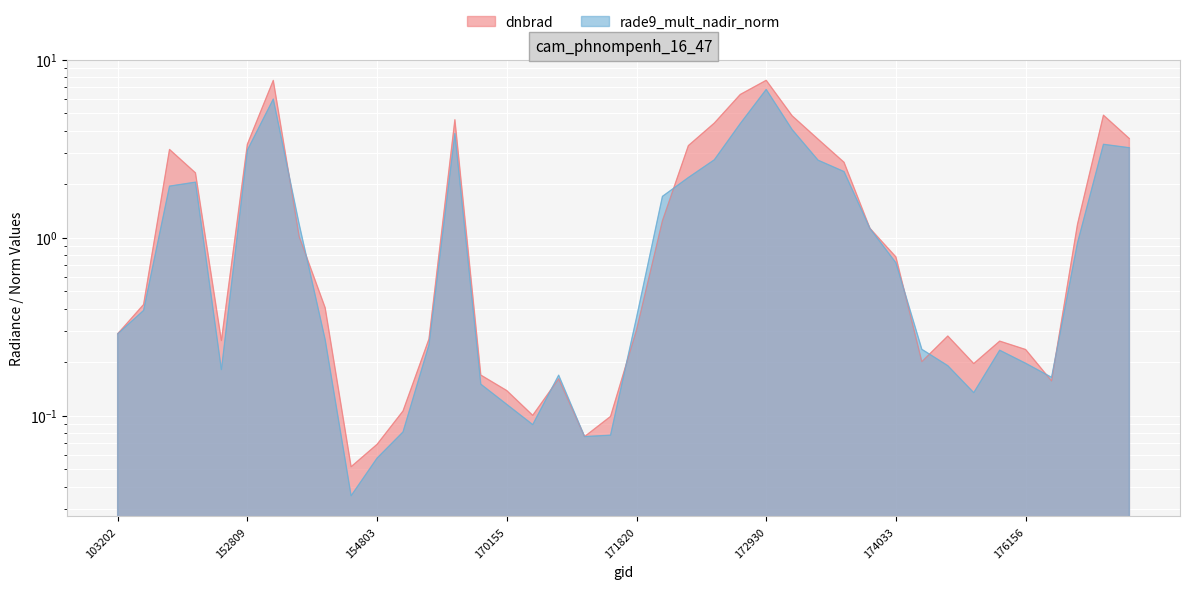

The value of dnbrad at 174800 is 0.1. True or false?

False